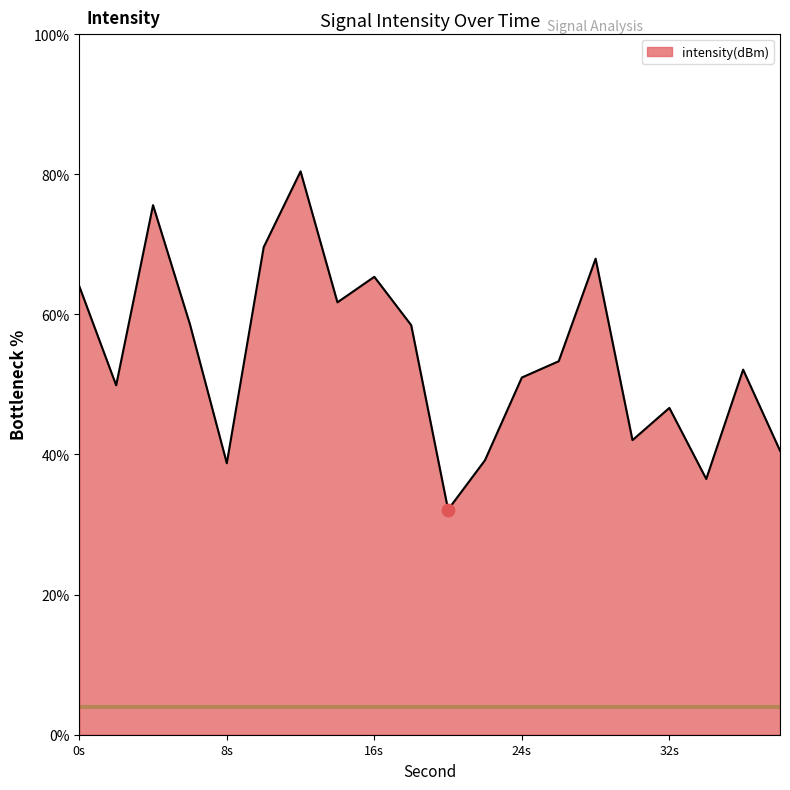

What is the difference between the maximum and minimum values?

48.3